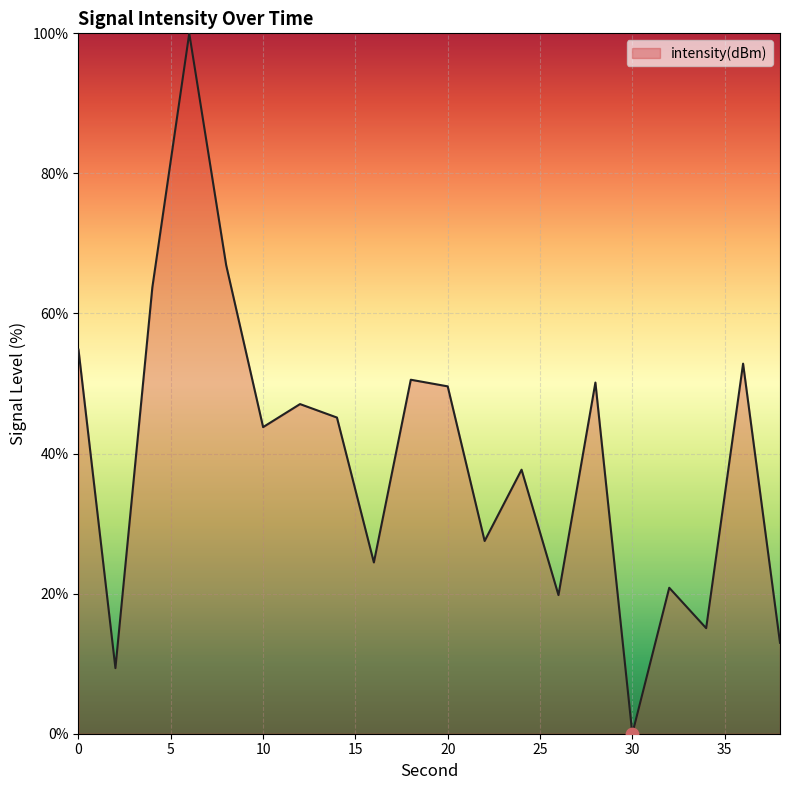

What is the difference between the maximum and minimum values?

100.0